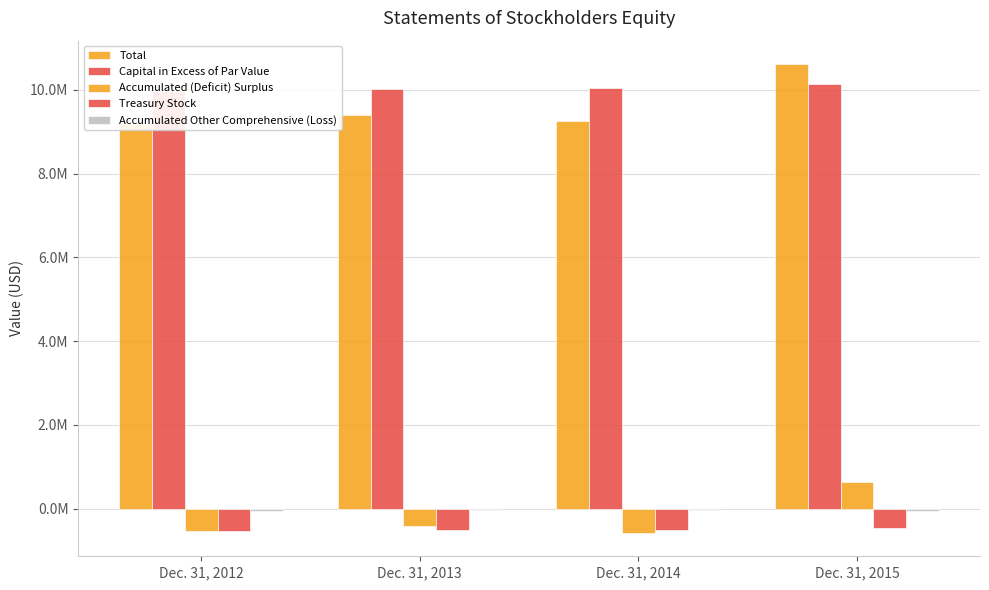

What is the difference between the maximum and minimum values in the Accumulated Other Comprehensive (Loss) series?

30420